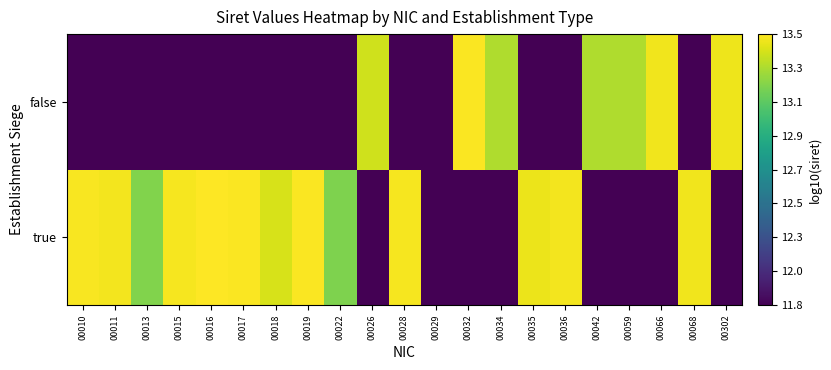

Which category has the highest value across all series?

00016